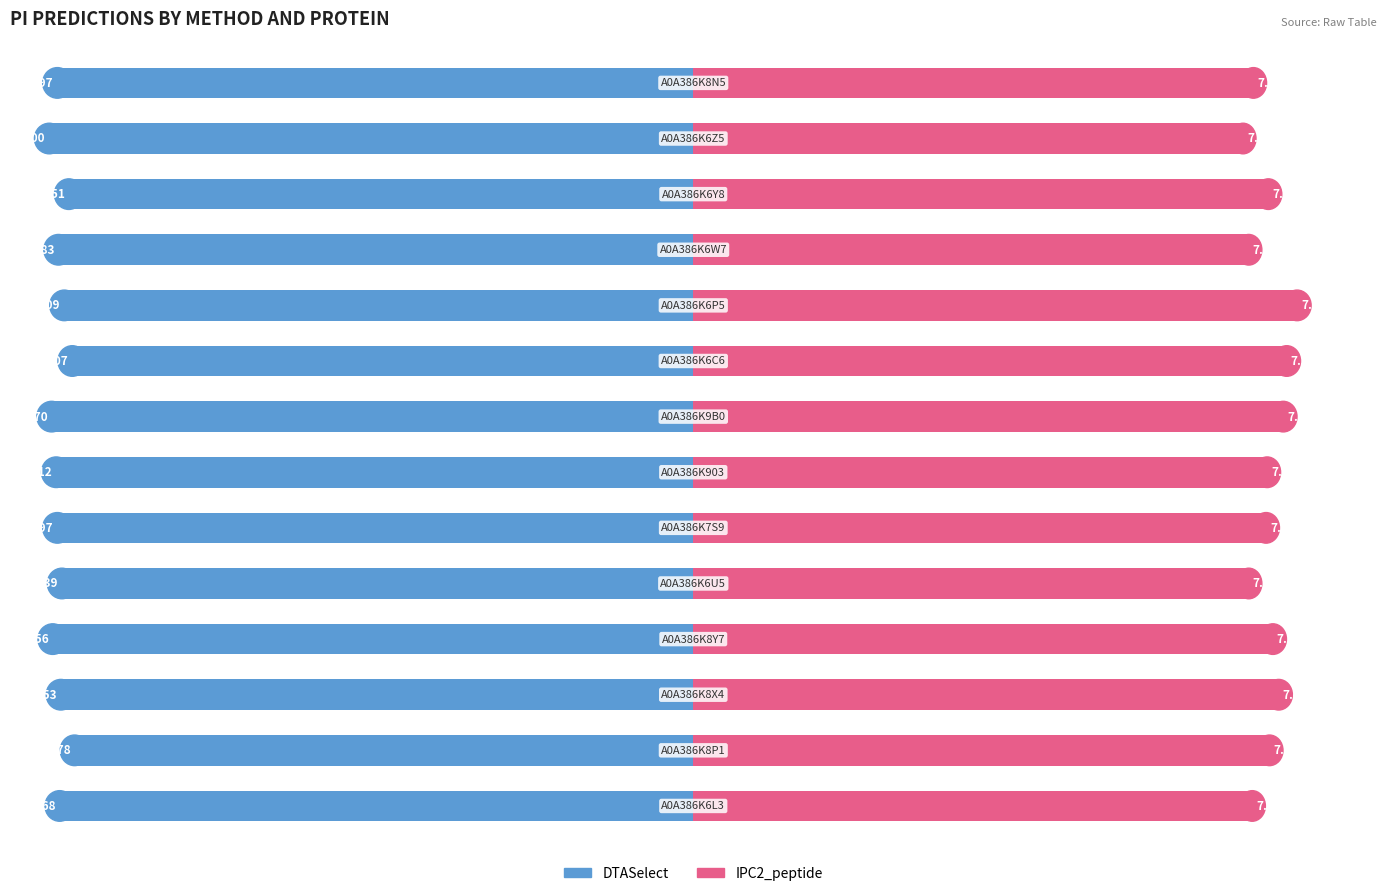

What are all the series names shown in the legend?

DTASelect, IPC2_peptide